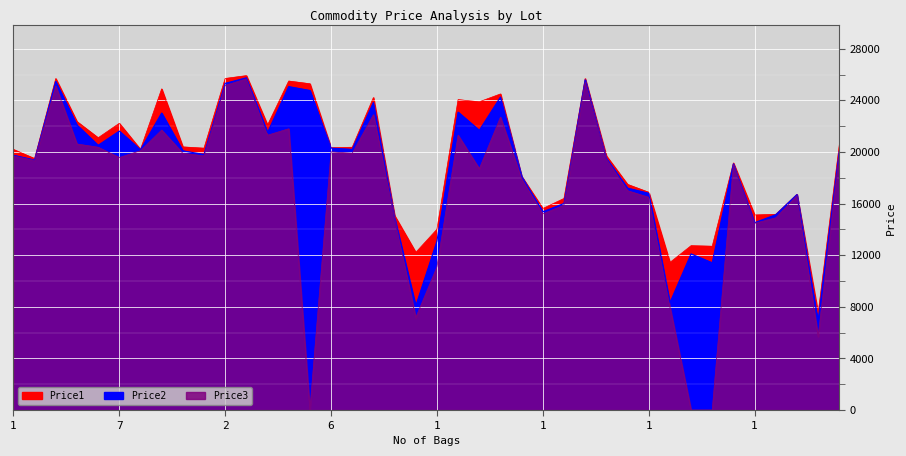

True or false: Price3 and Price2 cross at least once.

False